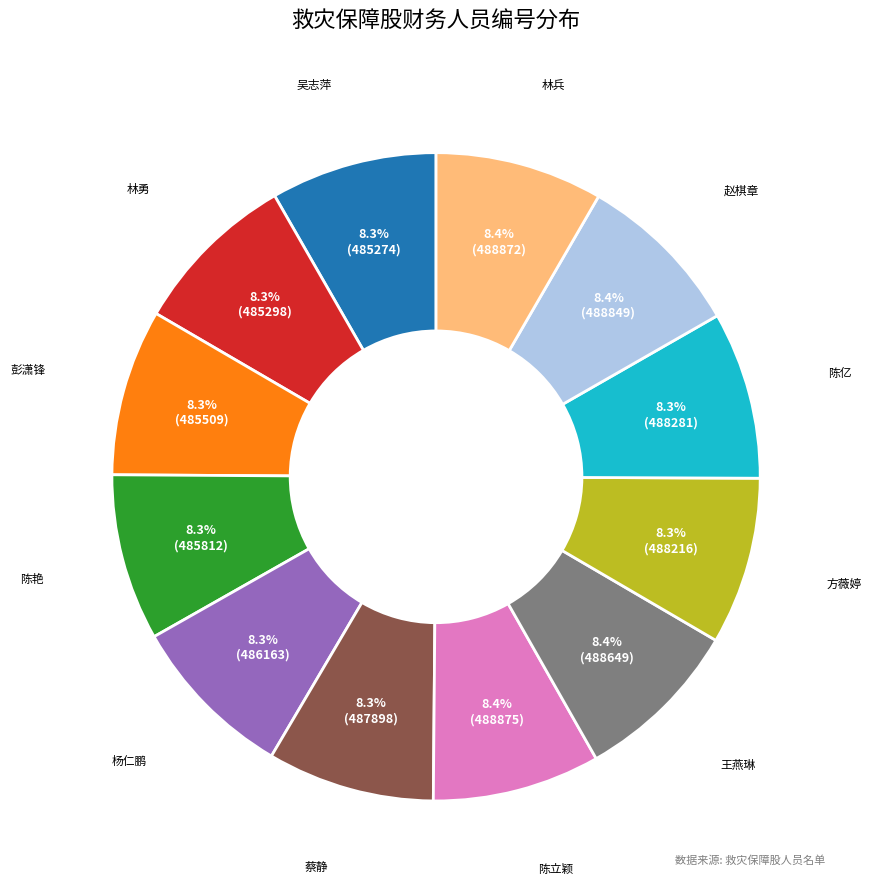

Does 赵棋章 represent more than half of the total?

No